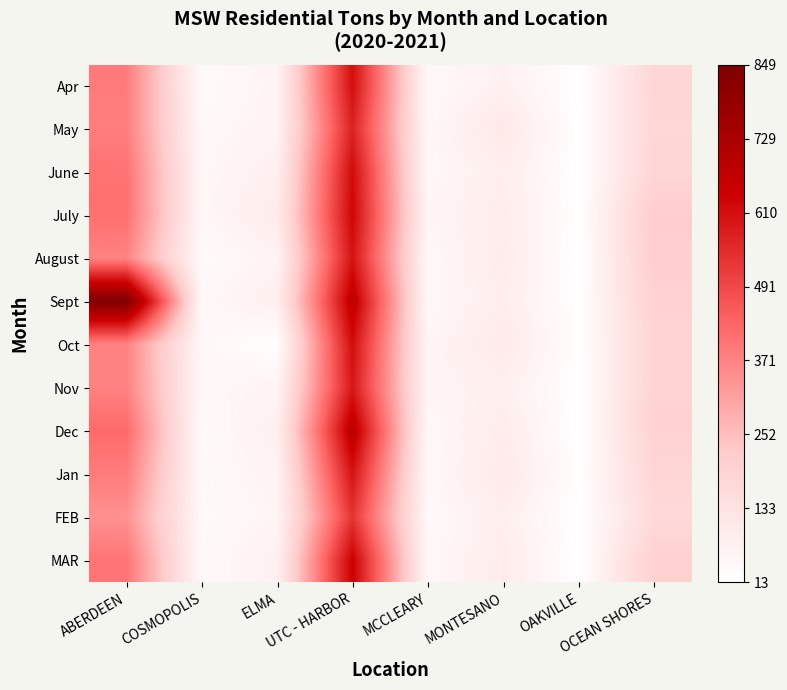

At how many categories does at least one series exceed 791?

1